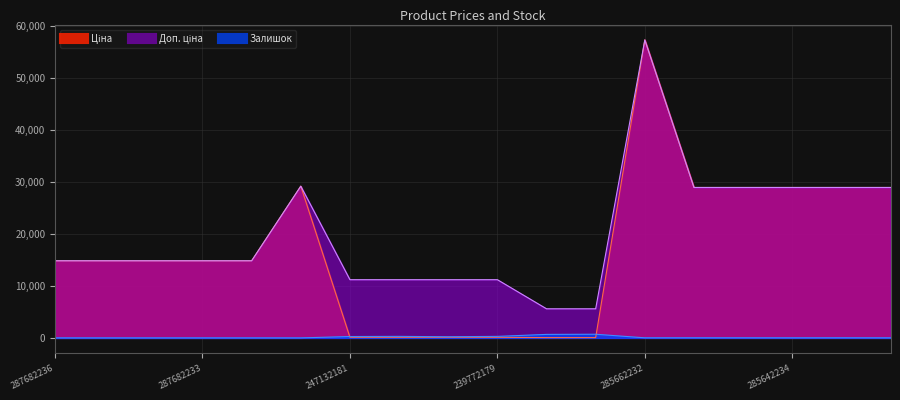

The value of Ціна at 285642231 is 28901.7. True or false?

True